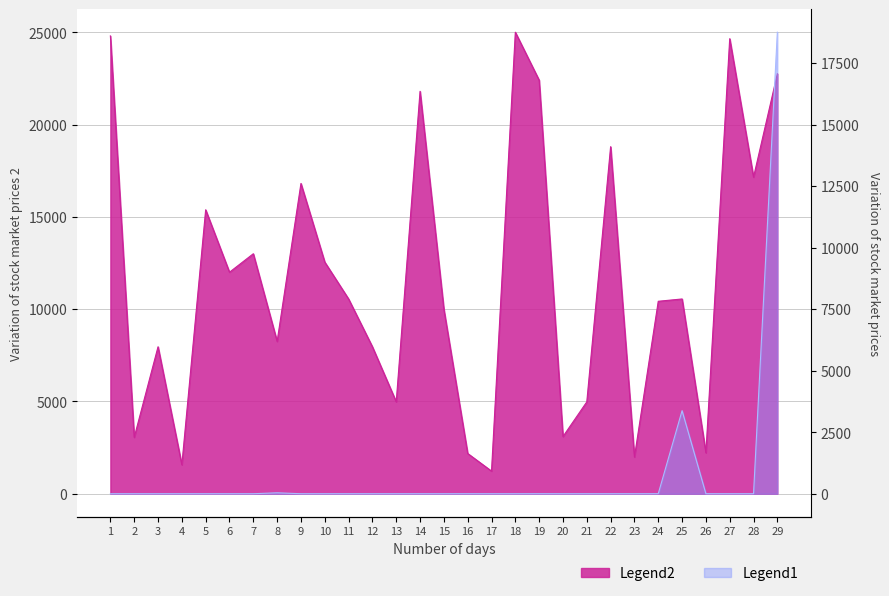

Where does the Legend2 series first go above 10550?

1